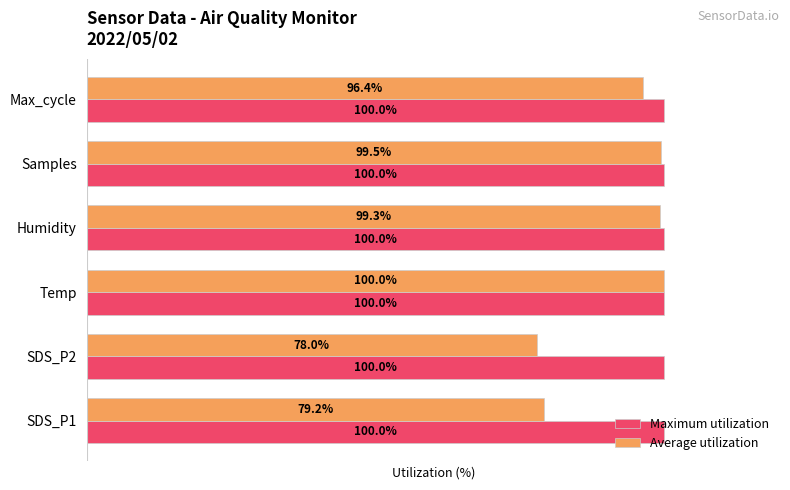

Rank the series by their average value, from lowest to highest.

Average utilization, Maximum utilization